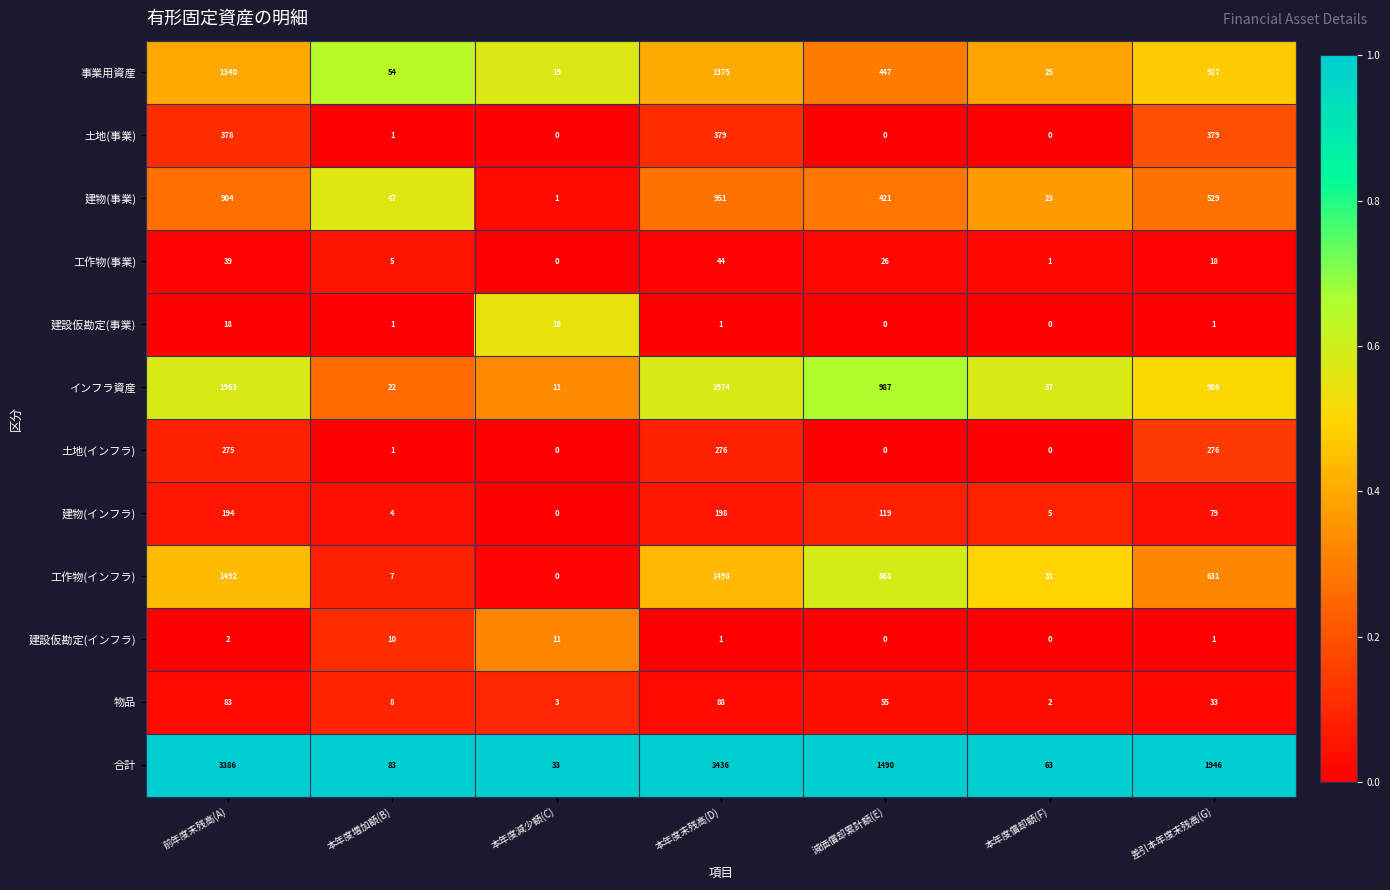

What is the difference between the second highest and second lowest values in the 建物(インフラ) series?

190